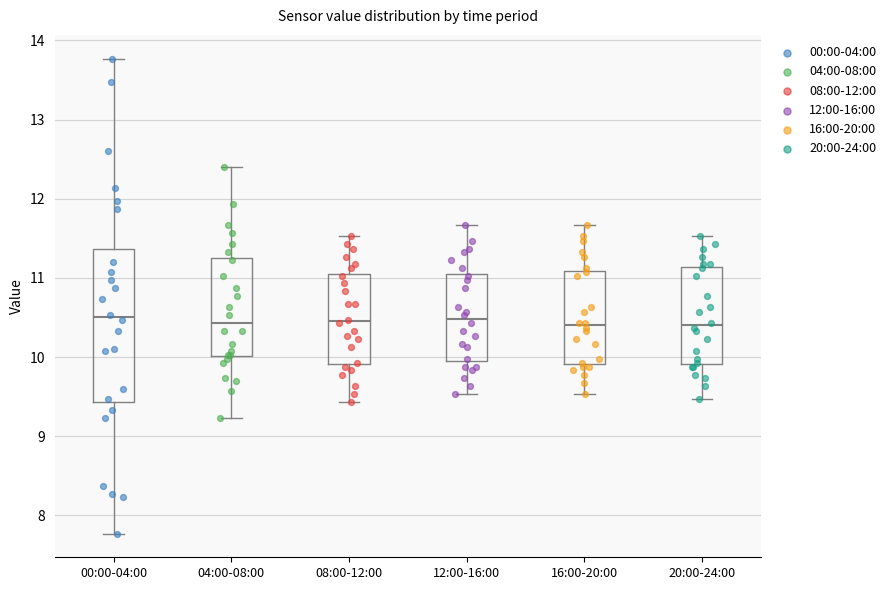

Reading left to right, read every box against the y-axis: the position of its median line, the range the box covers, and the ends of its whiskers. The values are not printed on the chart, so give them approximately, as read against the axis.

00:00-04:00: median 10.5, box 9.4 to 11.4, whiskers 7.8 to 13.8
04:00-08:00: median 10.4, box 10.0 to 11.3, whiskers 9.2 to 12.4
08:00-12:00: median 10.5, box 9.9 to 11.1, whiskers 9.4 to 11.5
12:00-16:00: median 10.5, box 9.9 to 11.1, whiskers 9.5 to 11.7
16:00-20:00: median 10.4, box 9.9 to 11.1, whiskers 9.5 to 11.7
20:00-24:00: median 10.4, box 9.9 to 11.1, whiskers 9.5 to 11.5